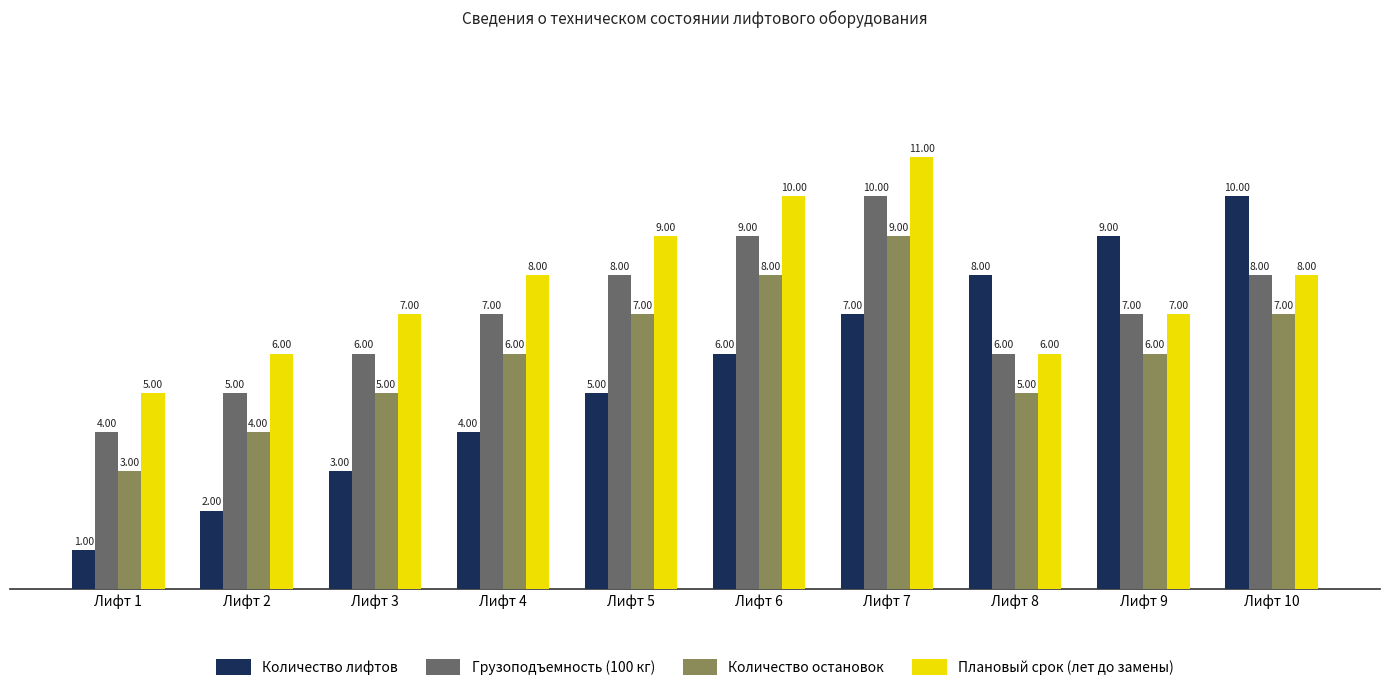

How many series are shown in this chart?

4